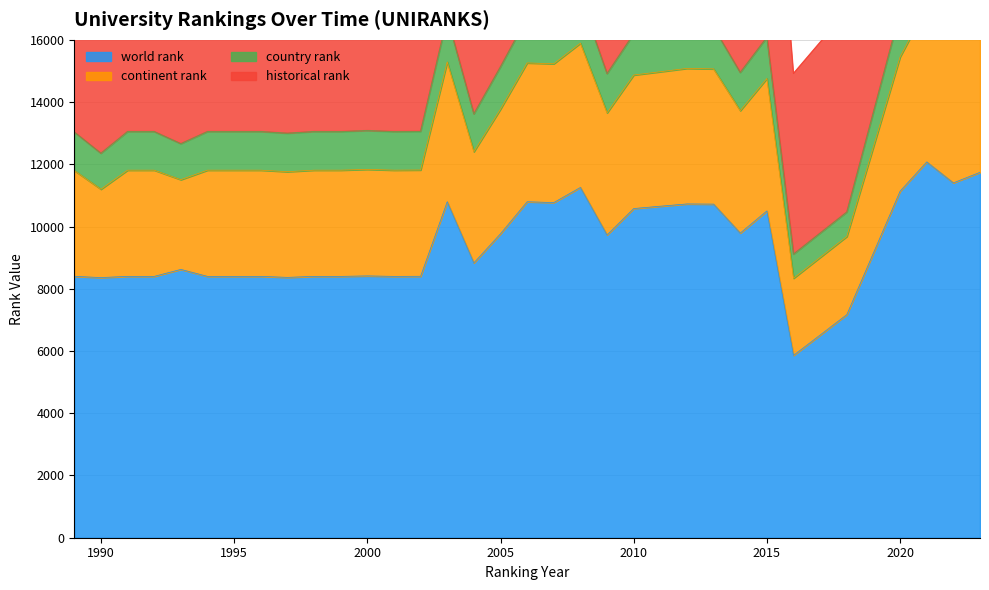

What is the minimum value shown in the chart?

5860